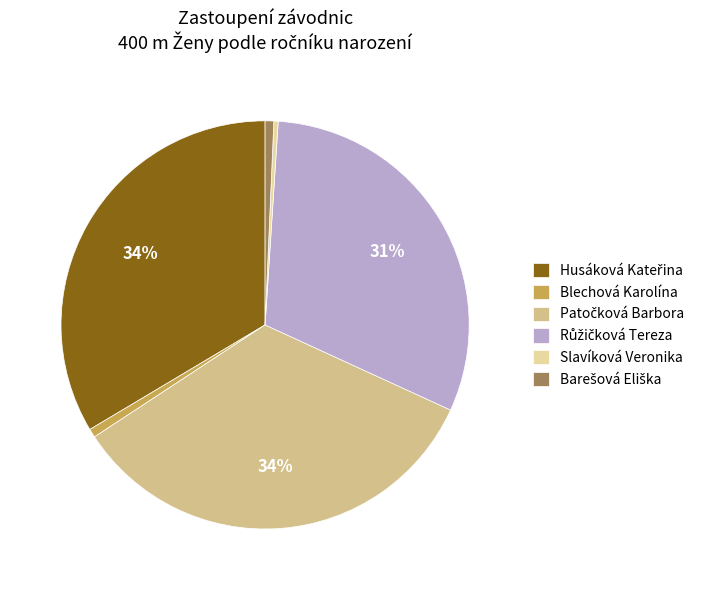

Count the number of slices in the pie.

6